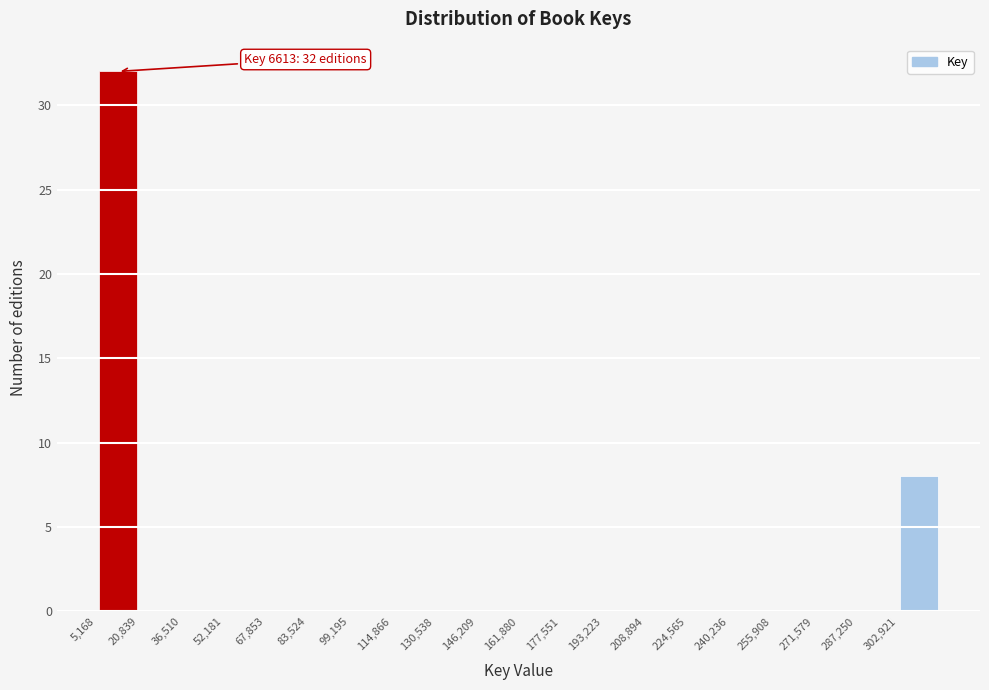

Over which range of the x-axis is the bar tallest?

6000 to 20000